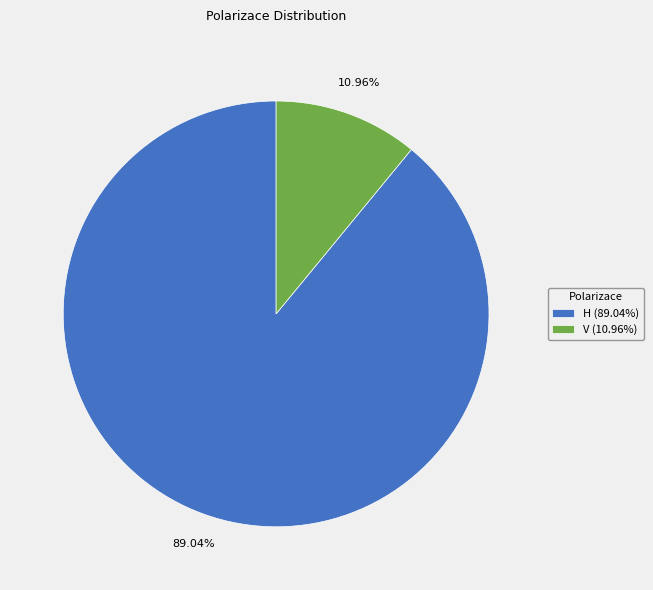

To the nearest percent, what portion does H represent?

89%